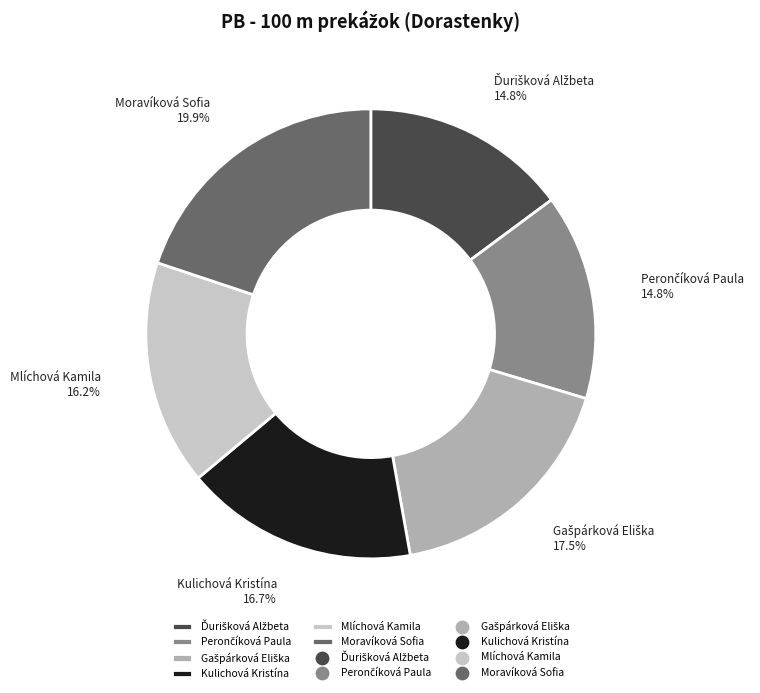

How many slices are in this pie chart?

6